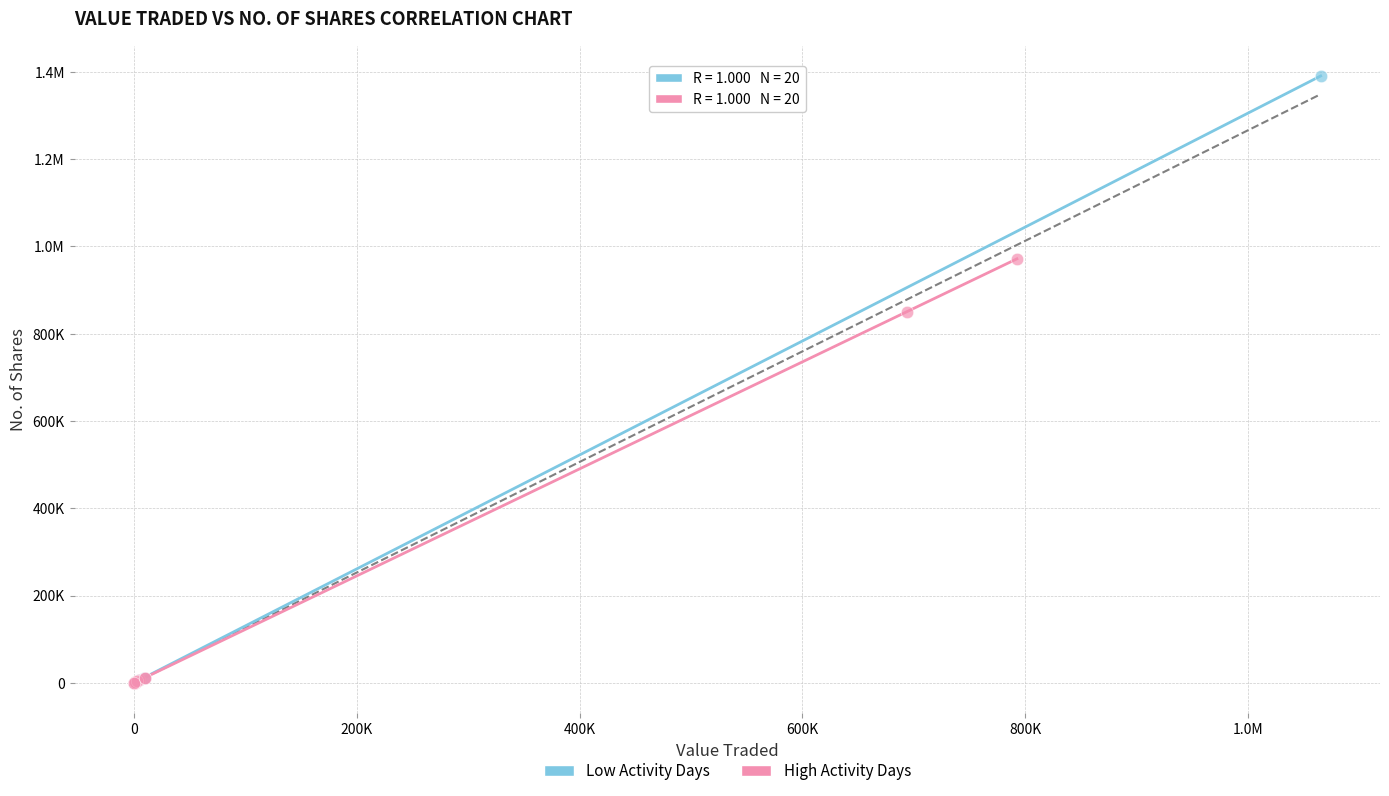

What are all the series names shown in the legend?

Low Activity Days, High Activity Days